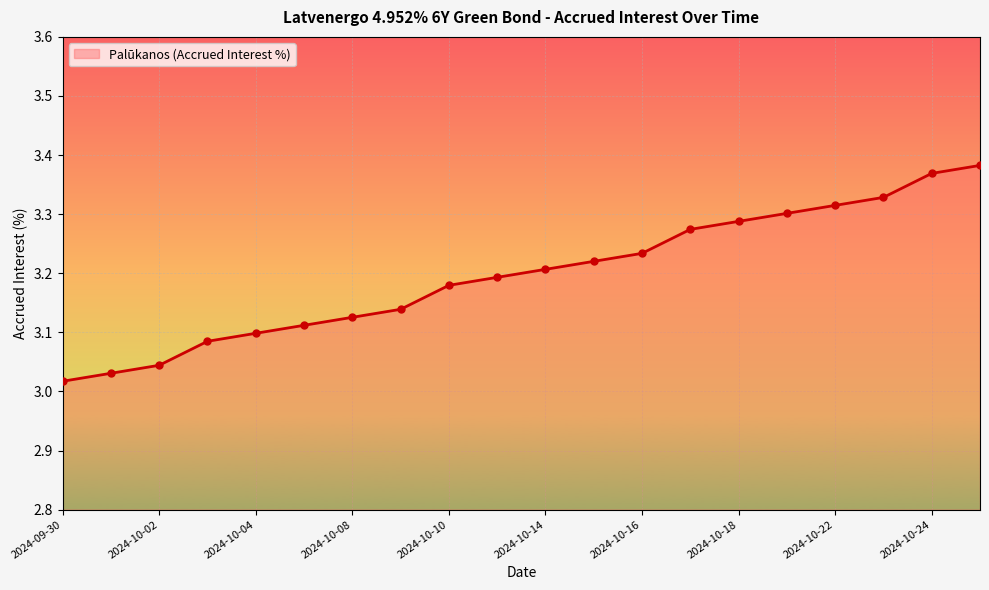

What is the difference between the maximum and minimum values?

0.4